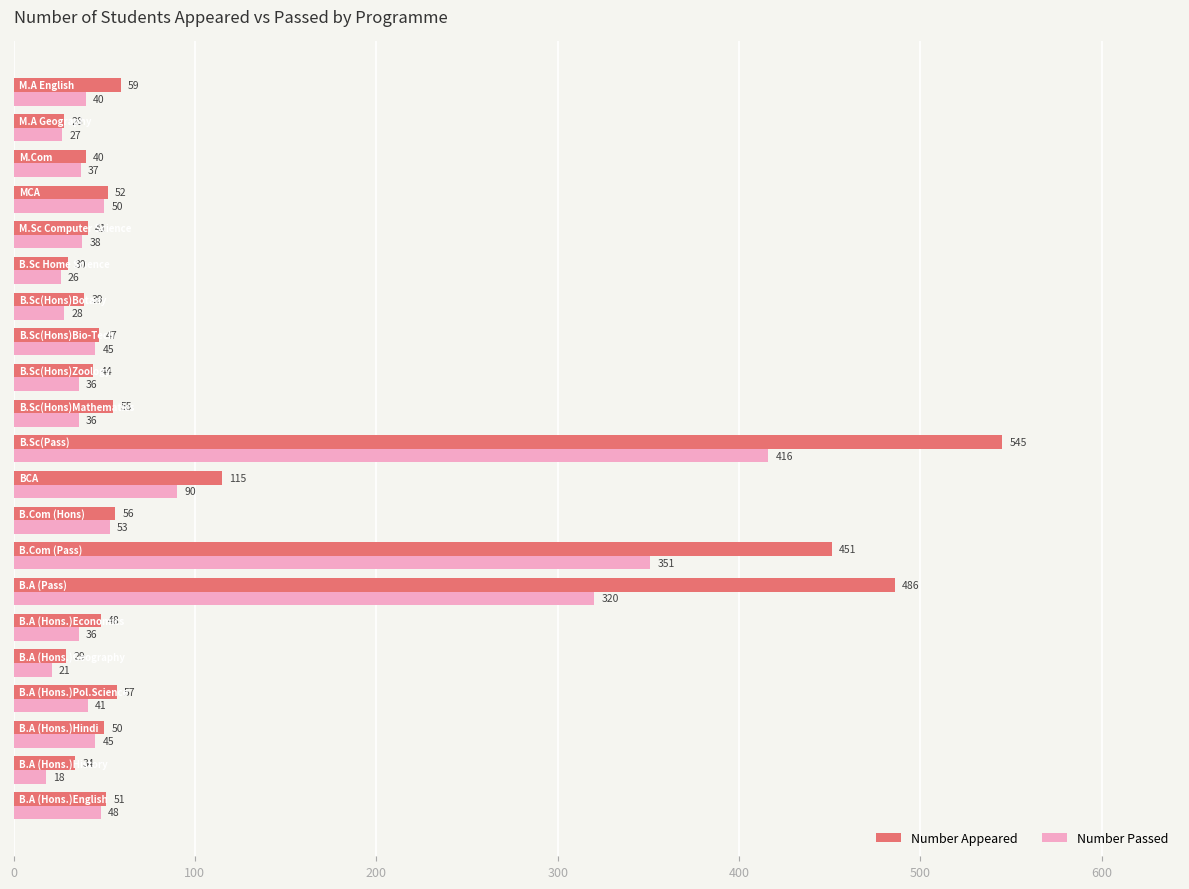

What is the maximum value for Number Passed?

416